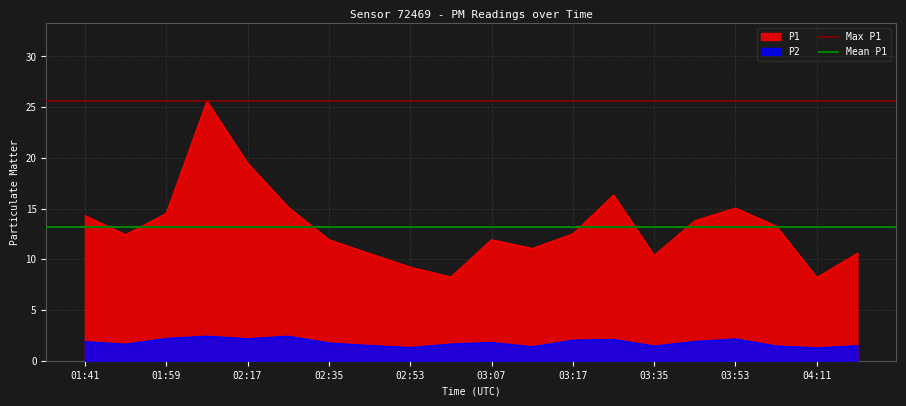

What is the minimum value for P2?

1.3